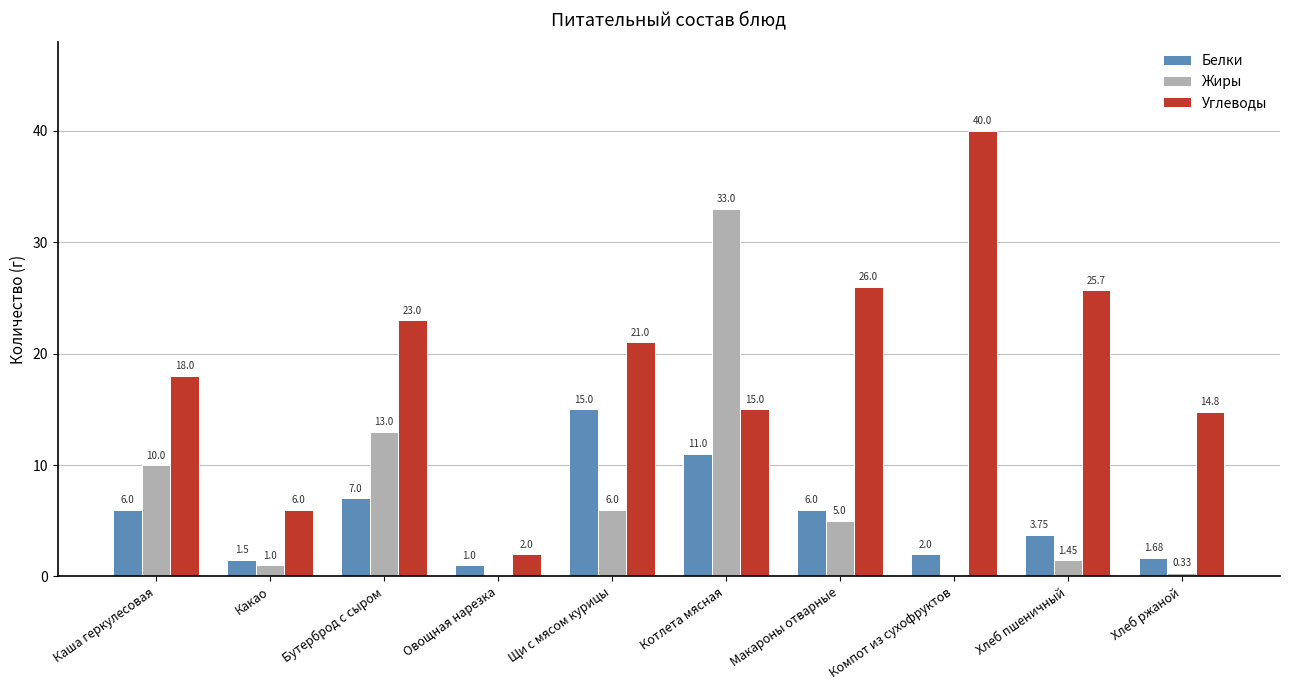

Between Бутерброд с сыром and Овощная нарезка, which series saw the biggest shift?

Углеводы